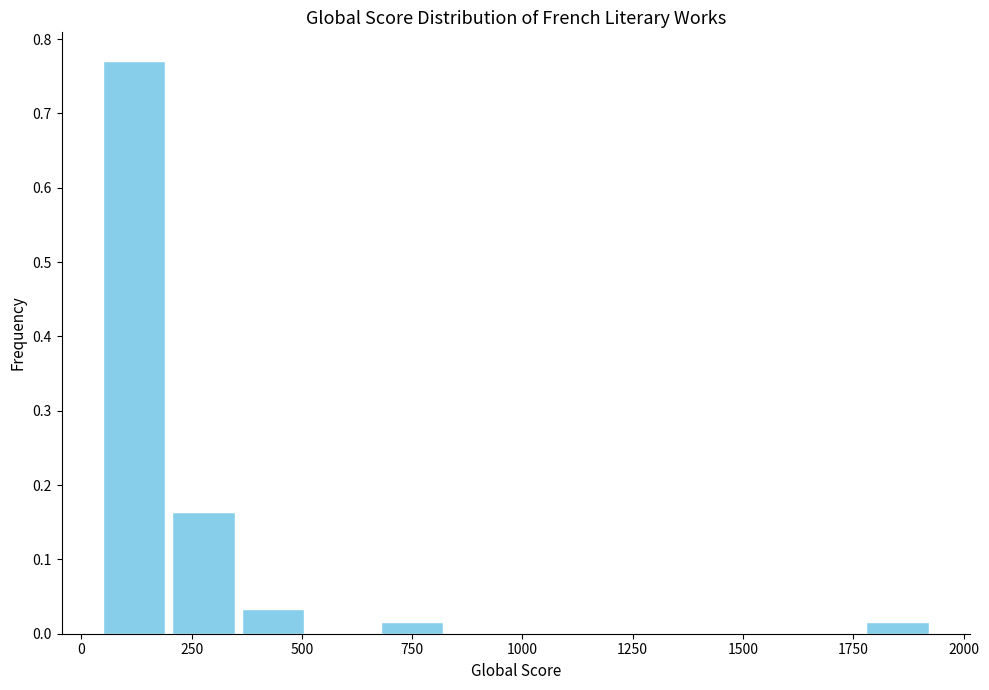

Read against the x-axis, roughly where is the centre of the tallest bar?

100